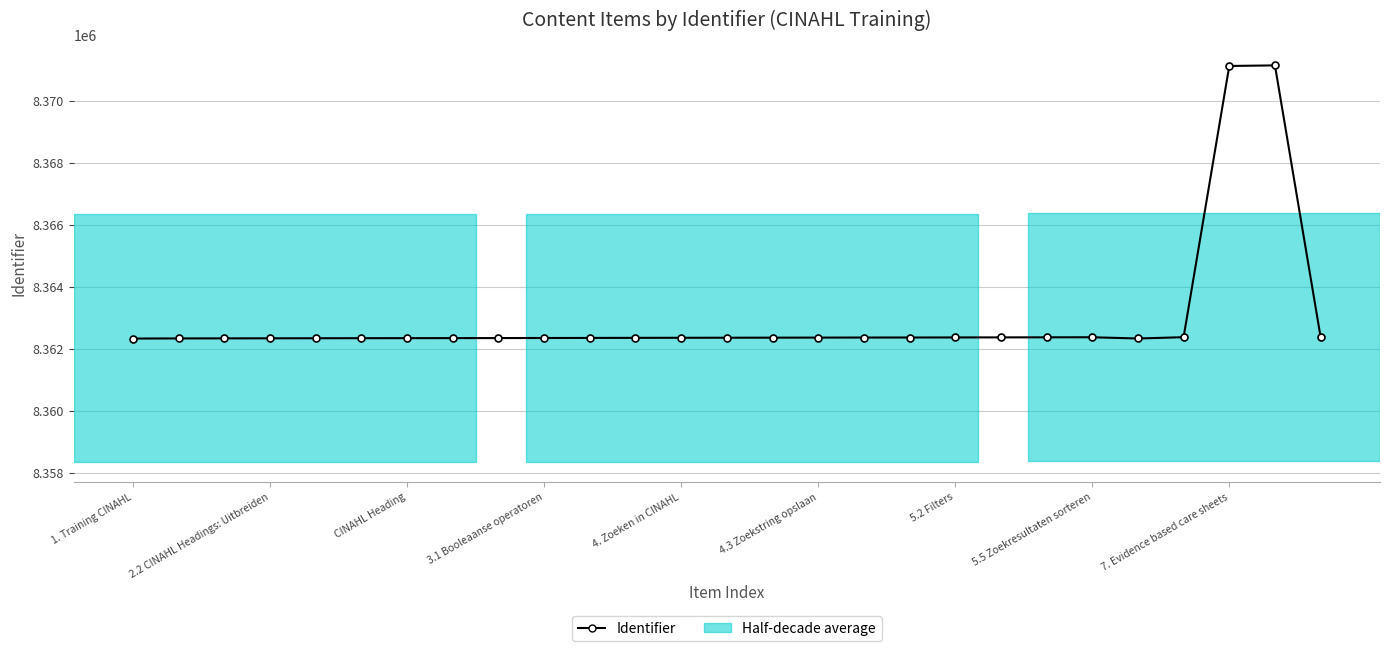

What is the average value?

8363001